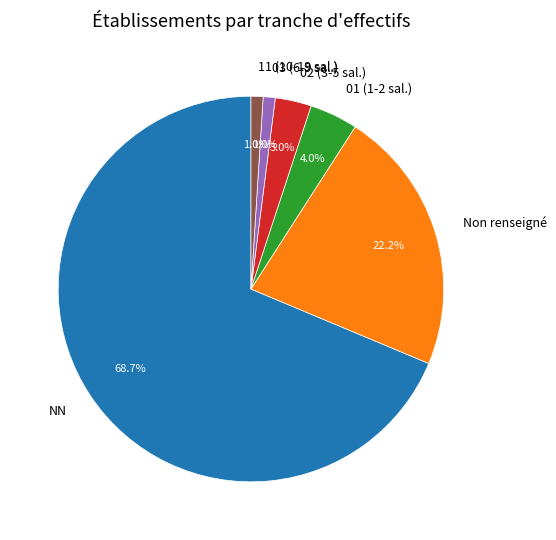

How many slices are in this pie chart?

6